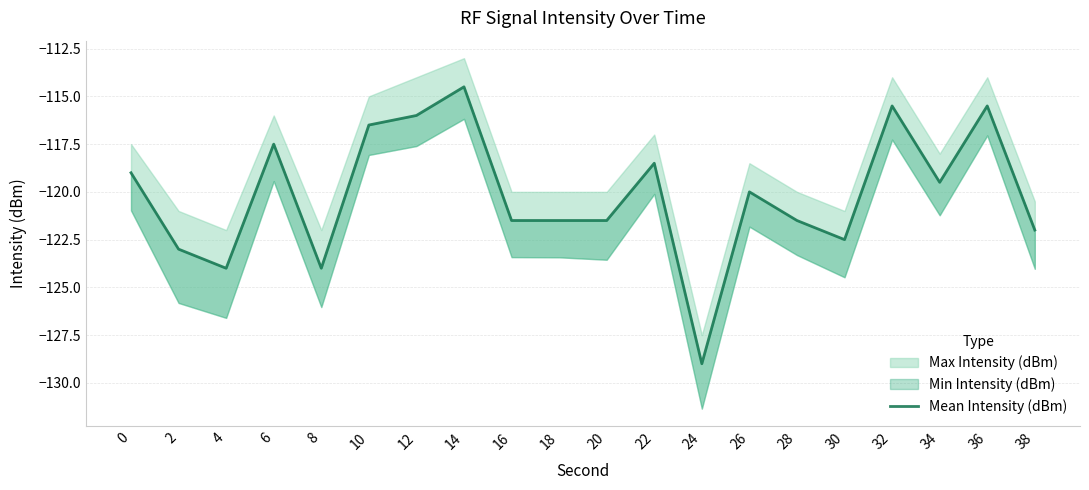

How many values exceed -120?

9